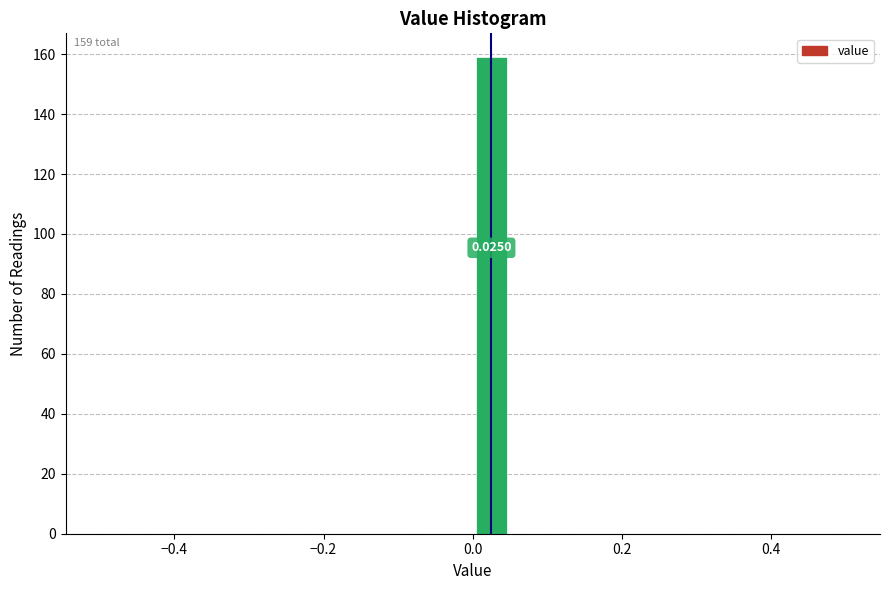

Read against the x-axis, roughly where is the centre of the tallest bar?

0.02